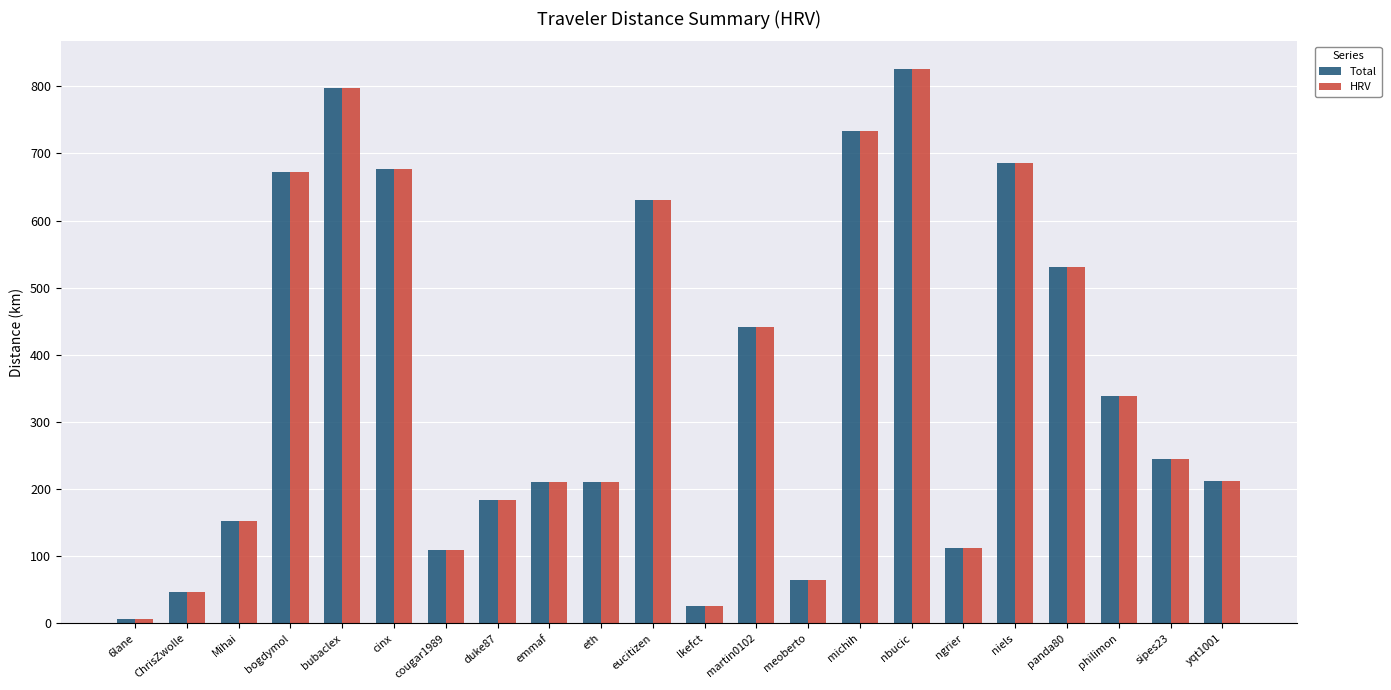

What is the maximum value shown in the chart?

825.8